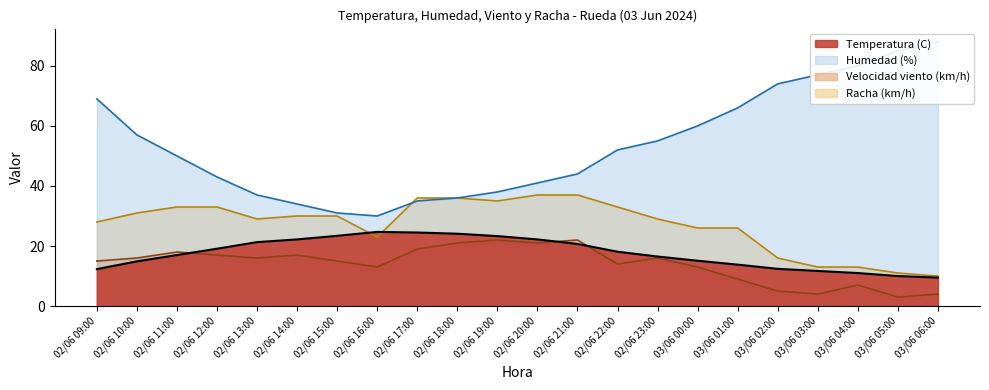

The value of Racha (km/h) at 02/06 09:00 is 28.0. True or false?

True